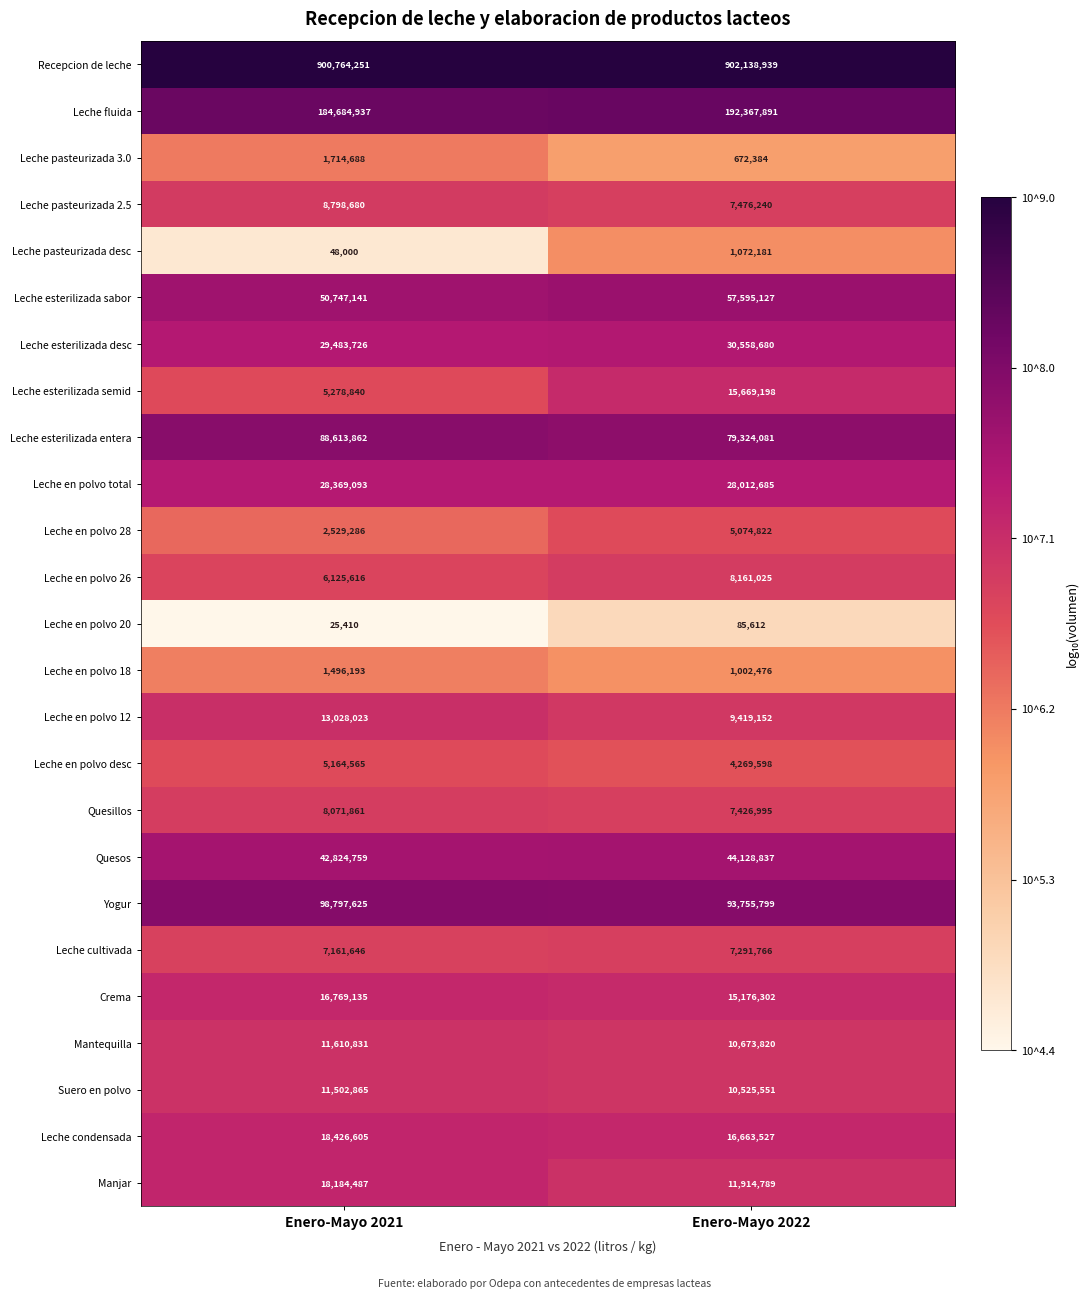

Which series changed the most between Enero-Mayo 2021 and Enero-Mayo 2022?

Leche esterilizada semid